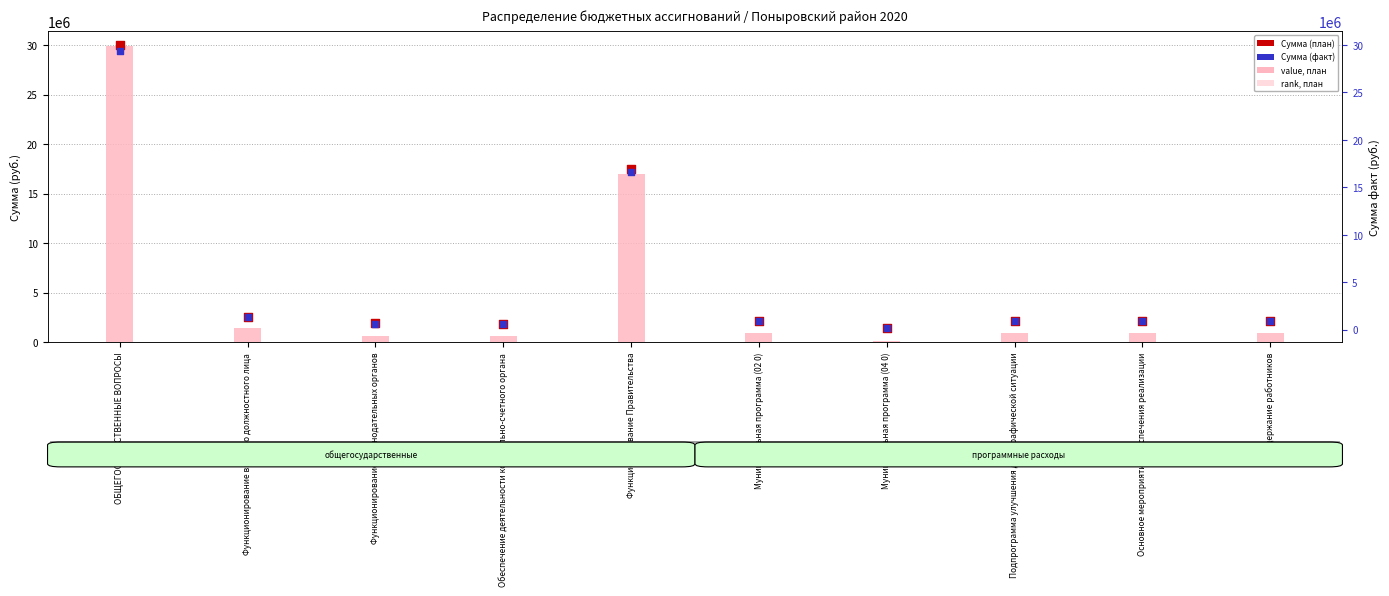

Which series contains the highest Y value?

Сумма (факт)